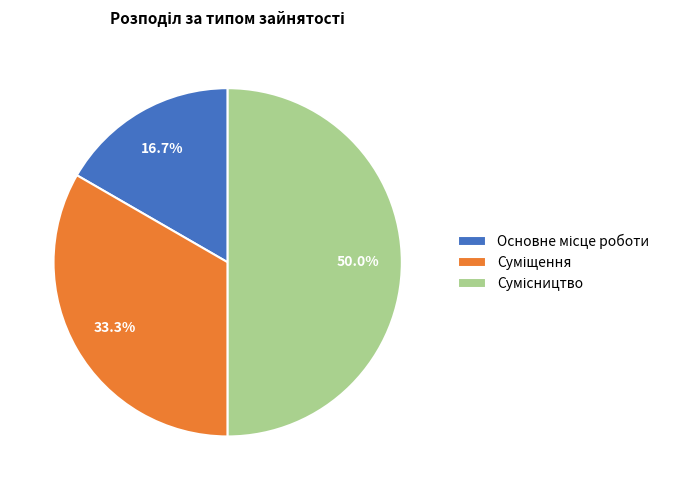

To the nearest percent, what is the combined percentage of Суміщення and Основне місце роботи?

50%